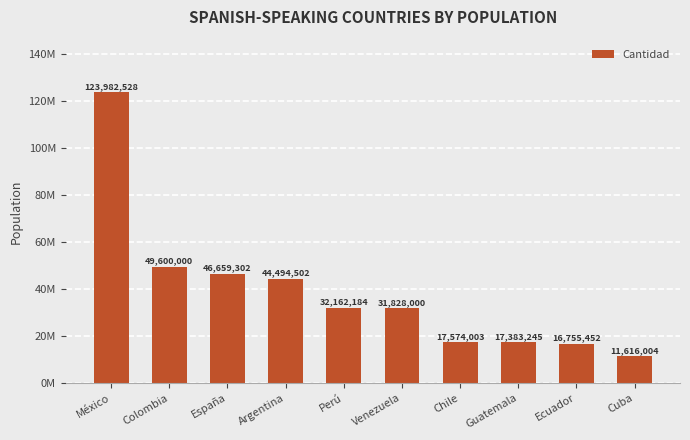

Are the bars horizontal?

No